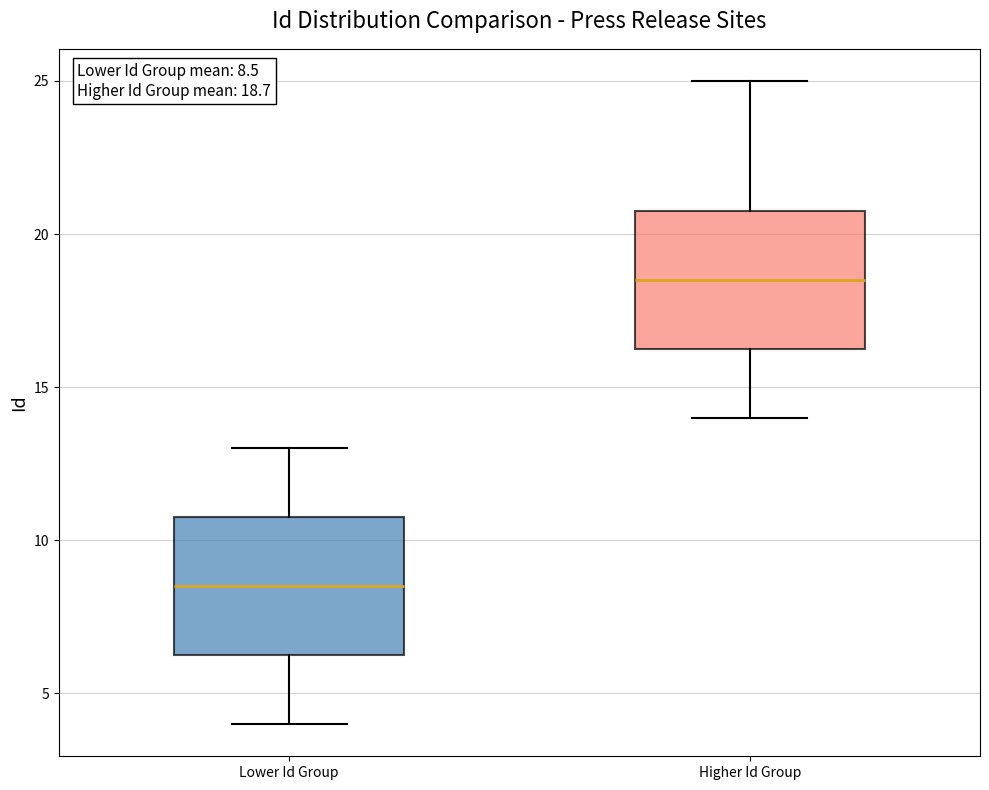

Which box's median line is the highest?

Higher Id Group